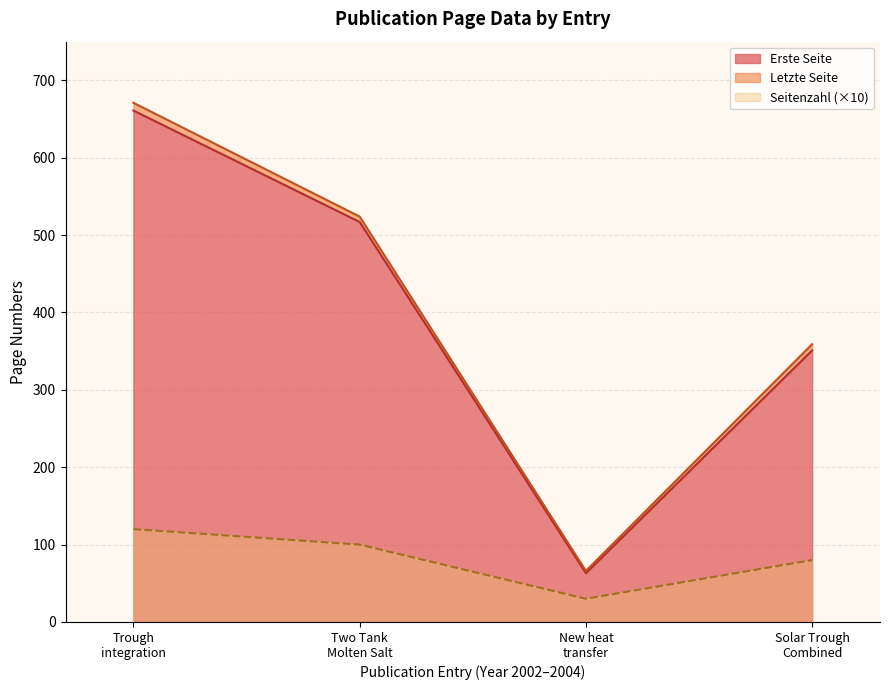

True or false: Erste Seite and Seitenzahl (×10) intersect in this chart.

False